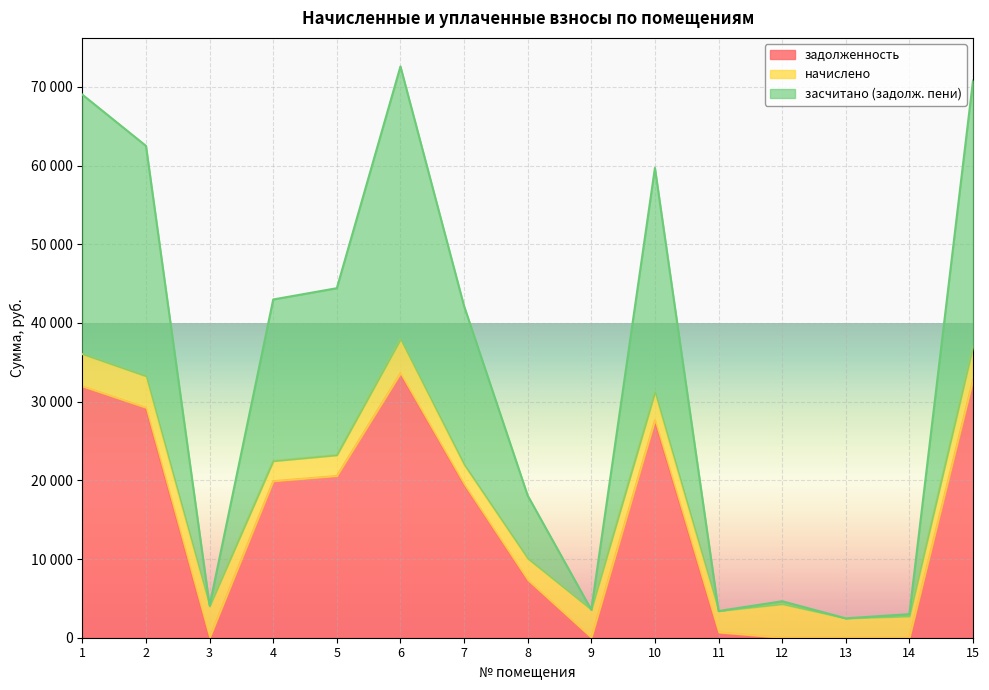

Where is задолженность nearest to the value 16799?

7